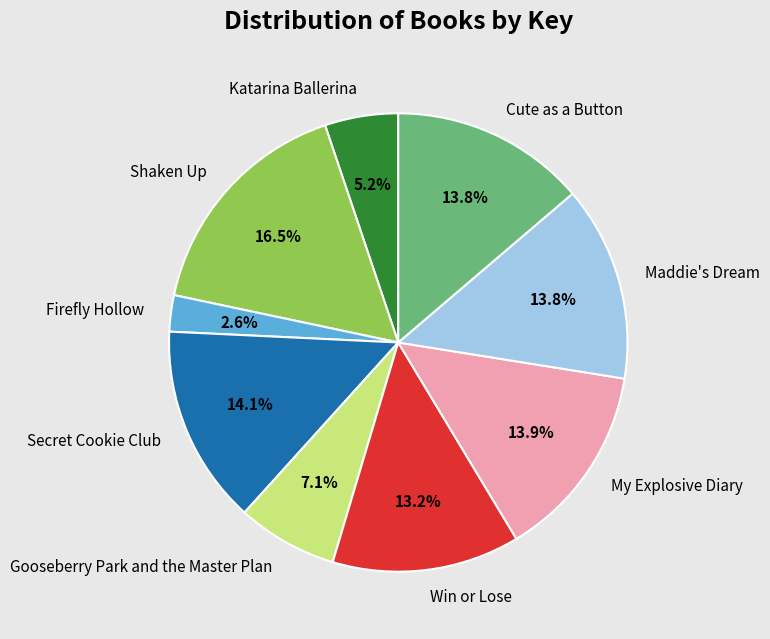

To the nearest percent, what portion does Gooseberry Park and the Master Plan represent?

7%